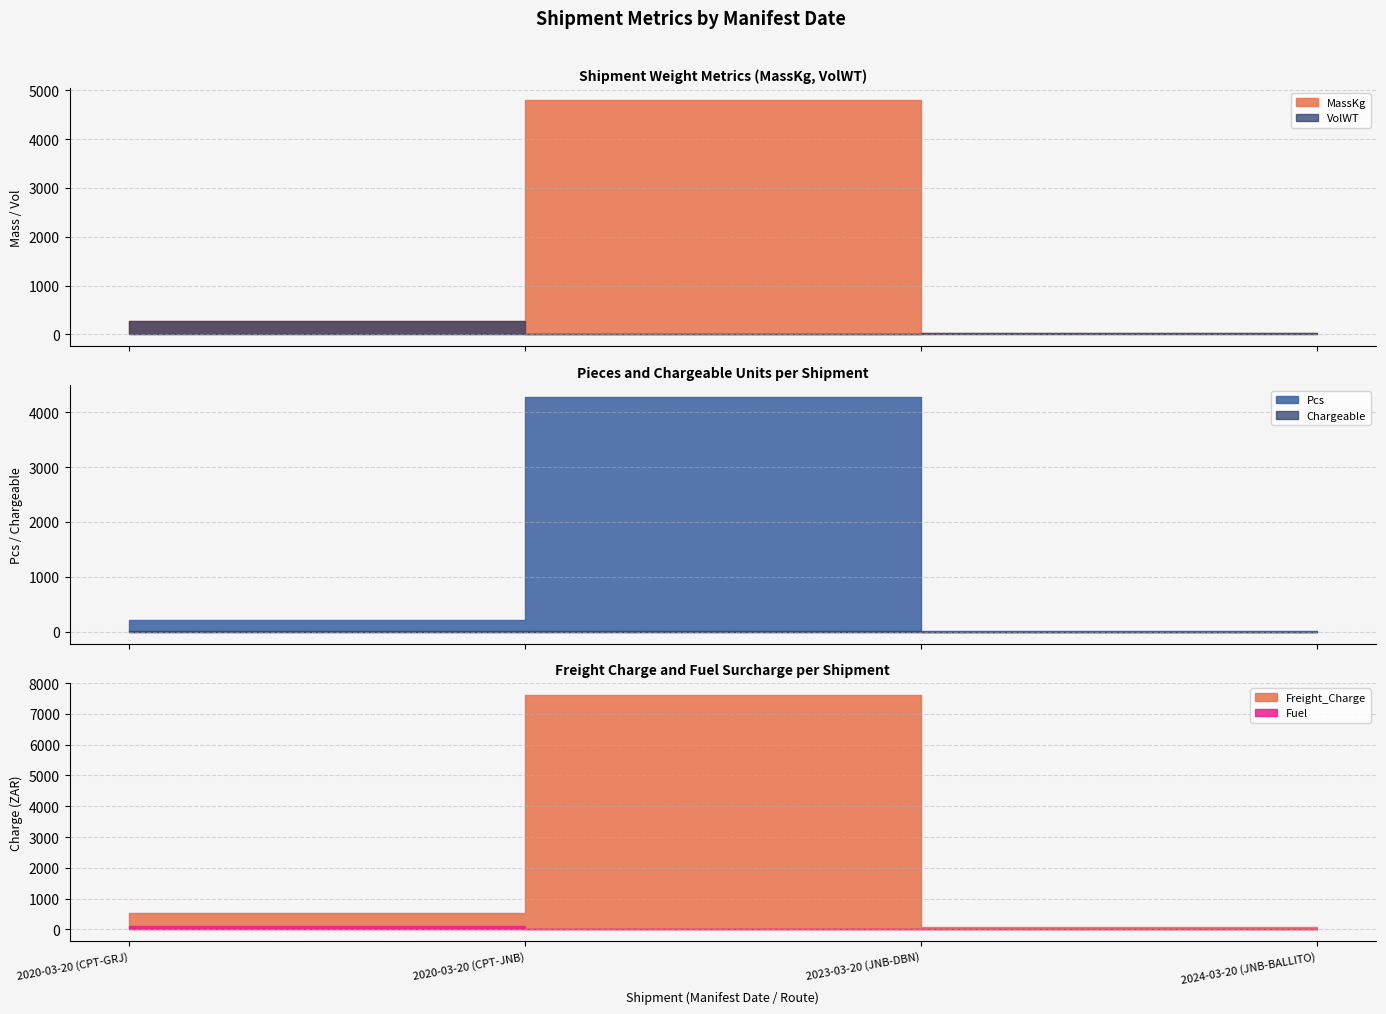

Rank the categories by Freight_Charge value from lowest to highest.

2023-03-20 (JNB-DBN), 2024-03-20 (JNB-BALLITO), 2020-03-20 (CPT-GRJ), 2020-03-20 (CPT-JNB)